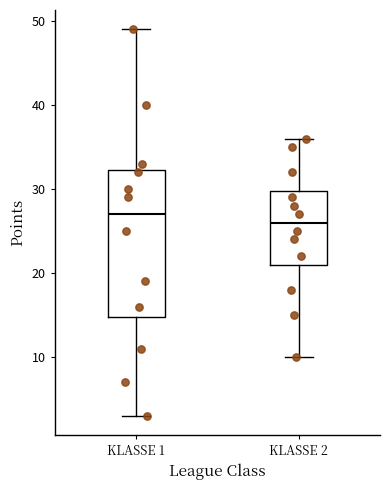

Which box is the tallest, from its lower edge to its upper edge?

KLASSE 1